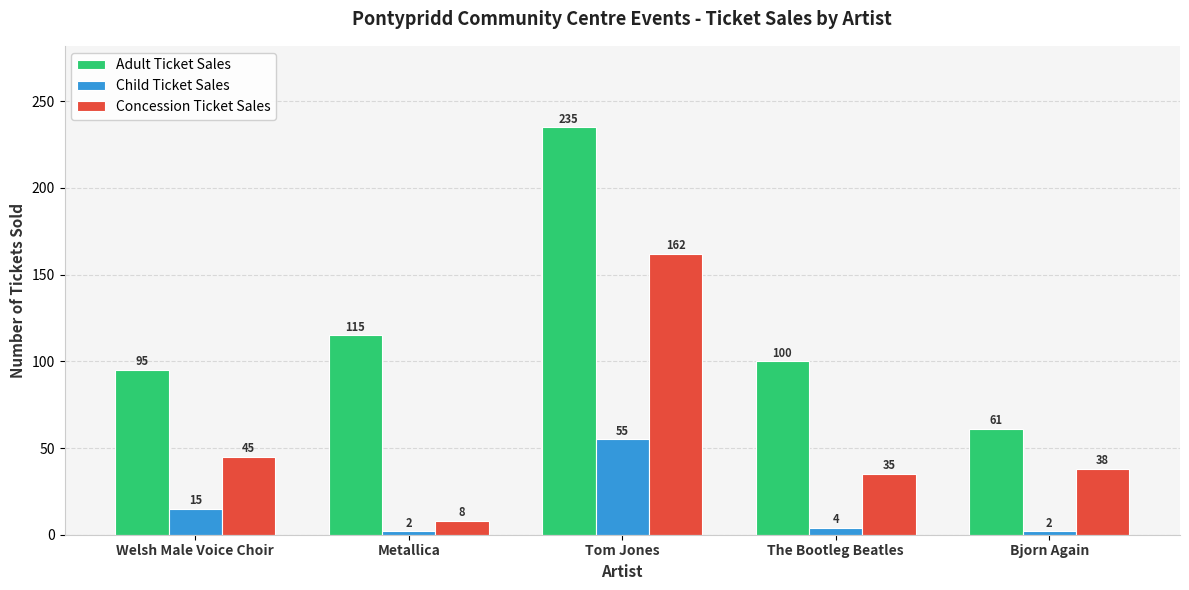

Which series has the largest range (max minus min)?

Adult Ticket Sales